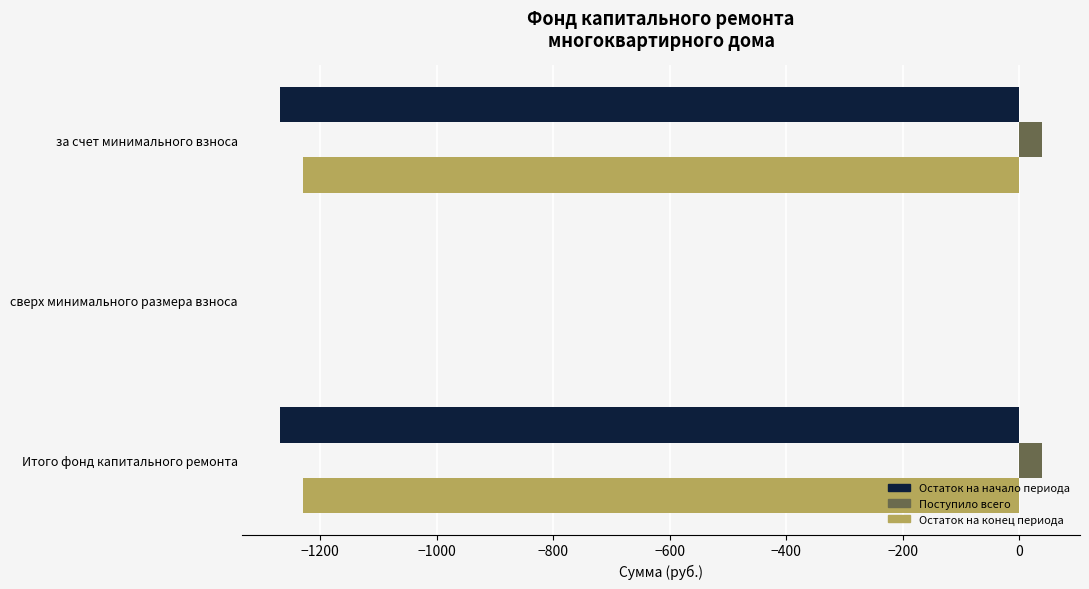

Which category has the highest value in the Остаток на начало периода series?

сверх минимального размера взноса